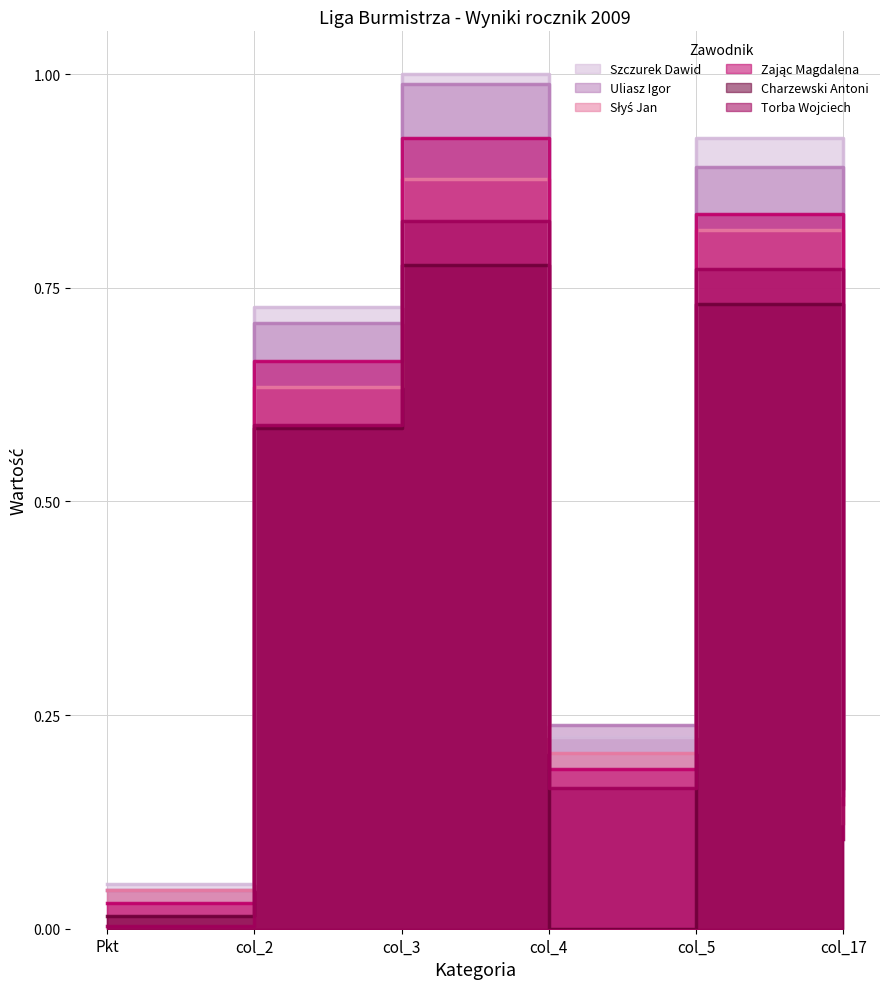

What is the maximum value for Charzewski Antoni?

0.8